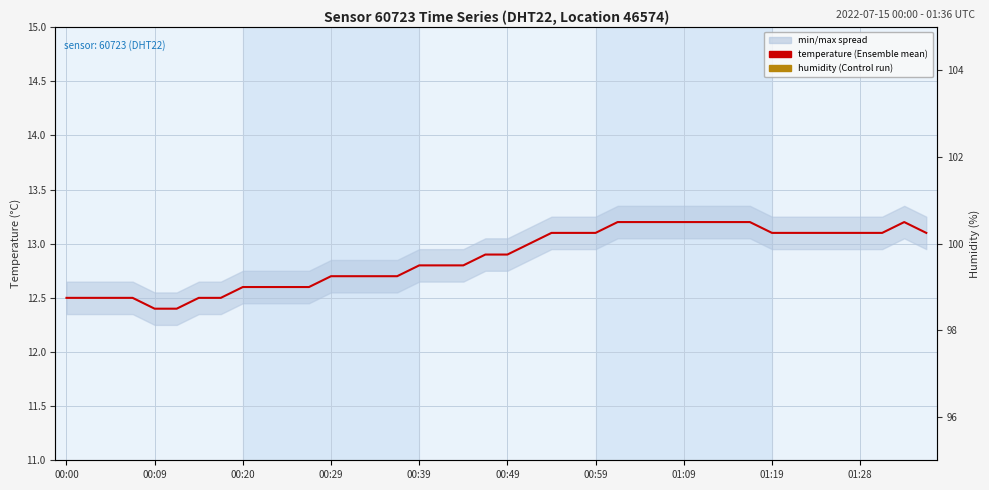

What is the average value of the temperature (Ensemble mean) series?

12.9